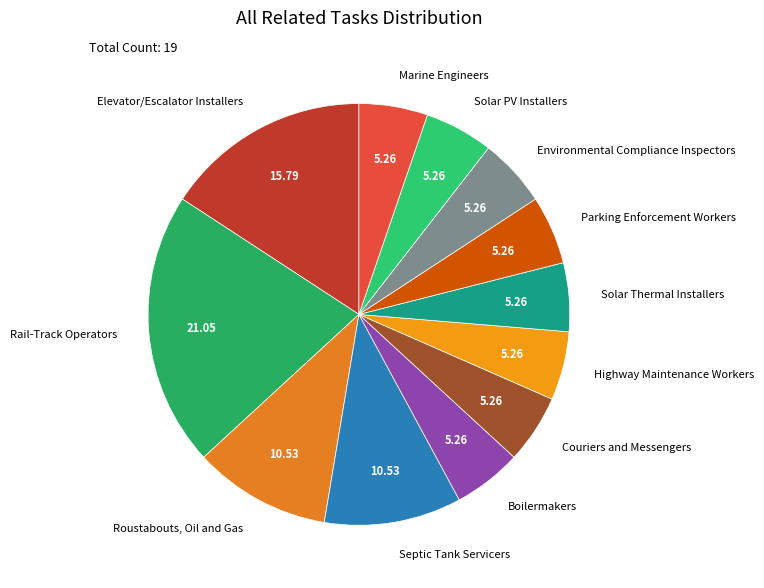

Does Boilermakers represent more than half of the total?

No